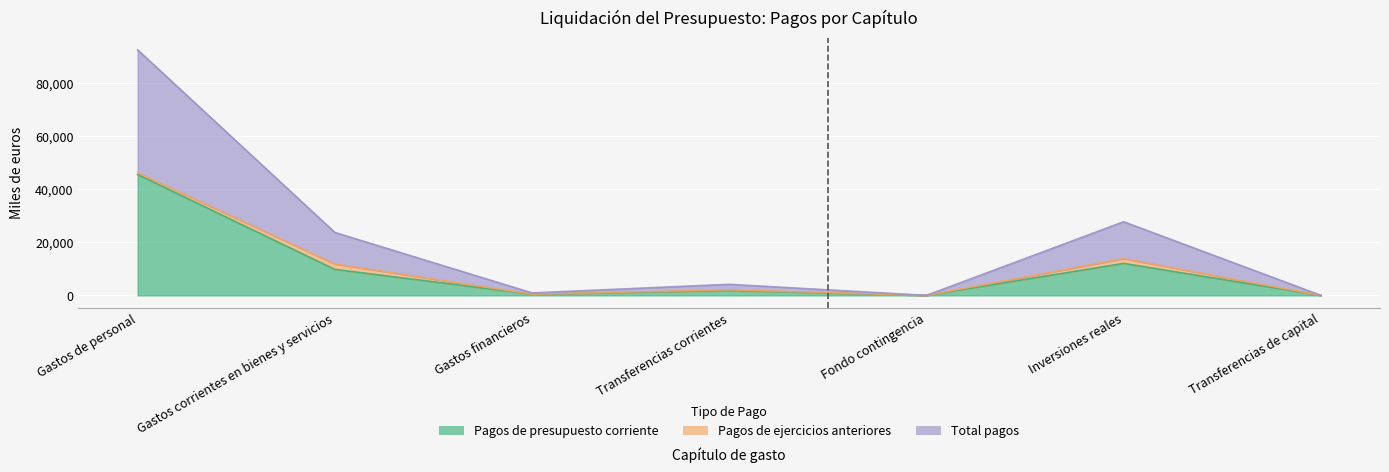

The Pagos de presupuesto corriente series shows 18910.1 at Fondo contingencia. True or false?

False